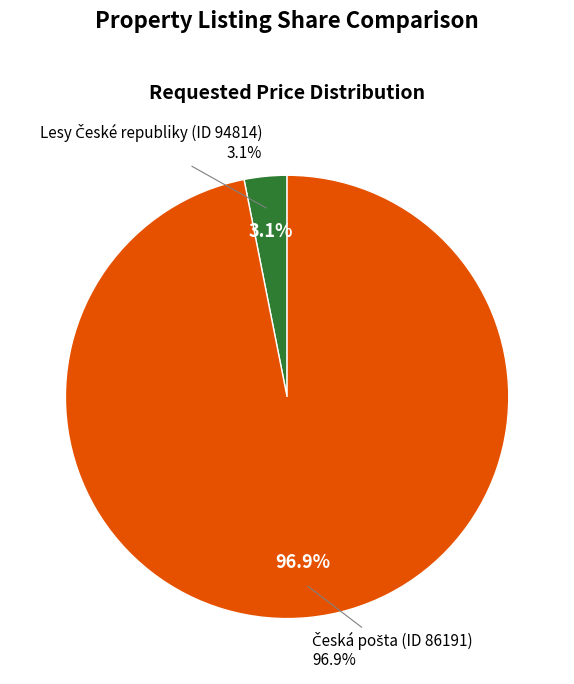

True or false: Česká pošta (ID 86191) accounts for 85% of the total.

False